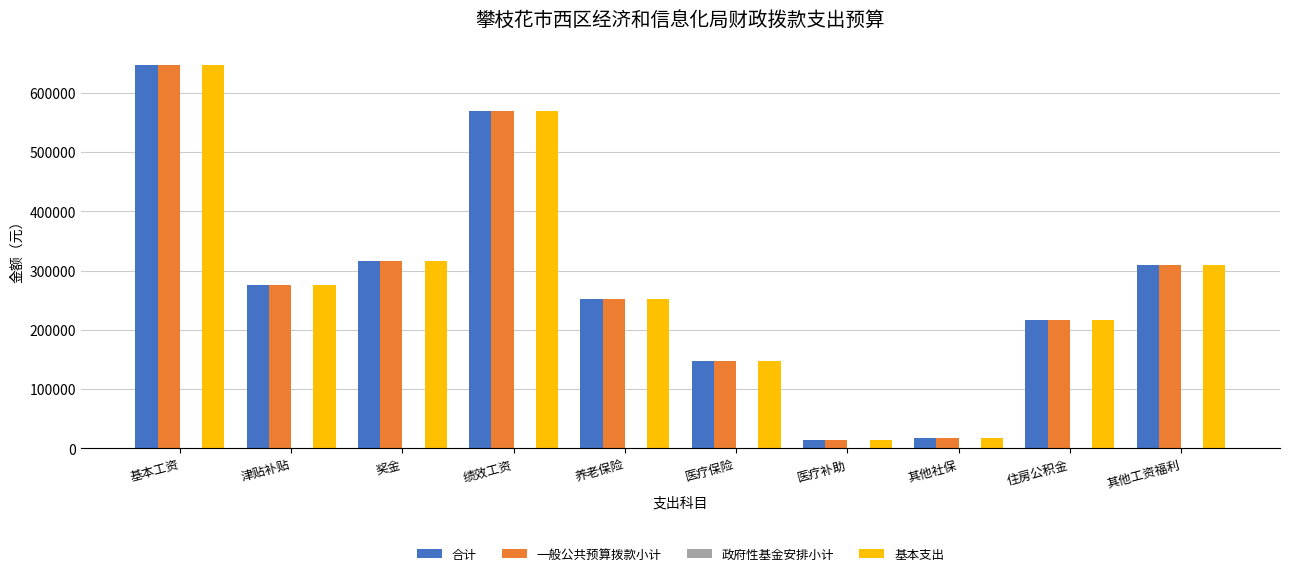

What is the label of the 7th bar from the left?

医疗补助